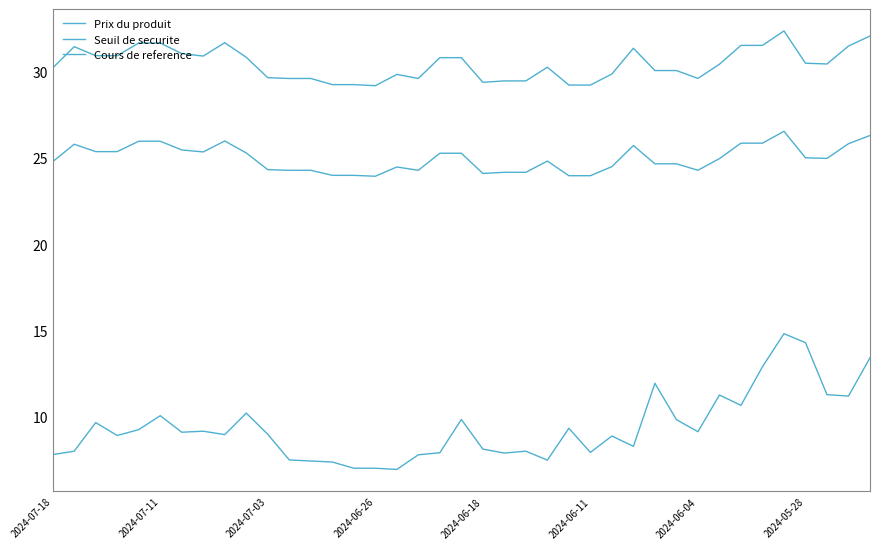

What is the sum of all Cours de reference values?

1187.6